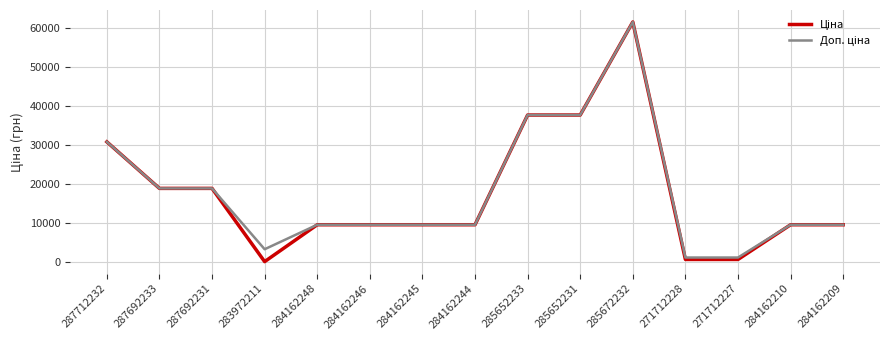

At which category is the sum across all series the highest?

285672232